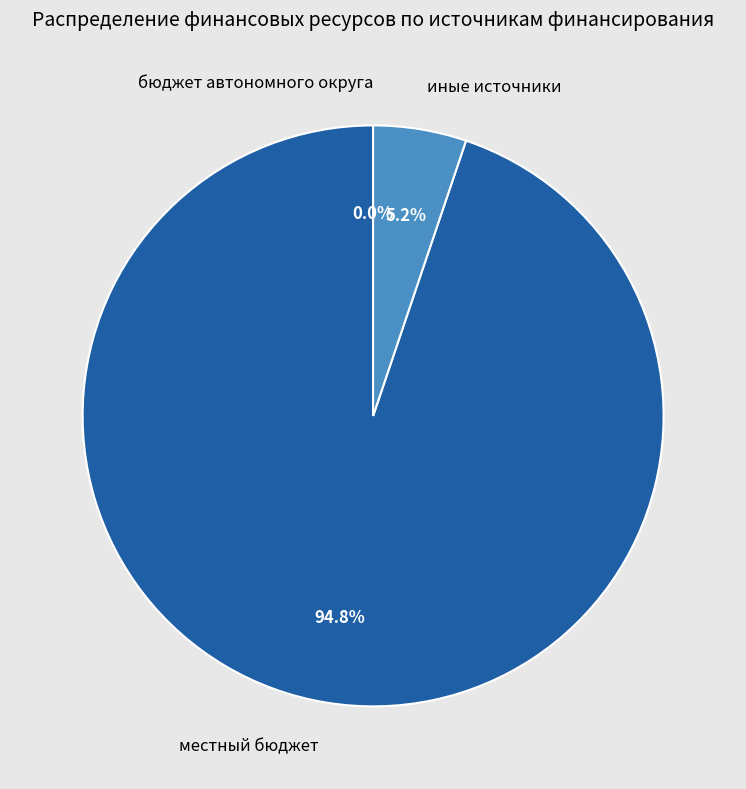

Which slice is the largest?

местный бюджет